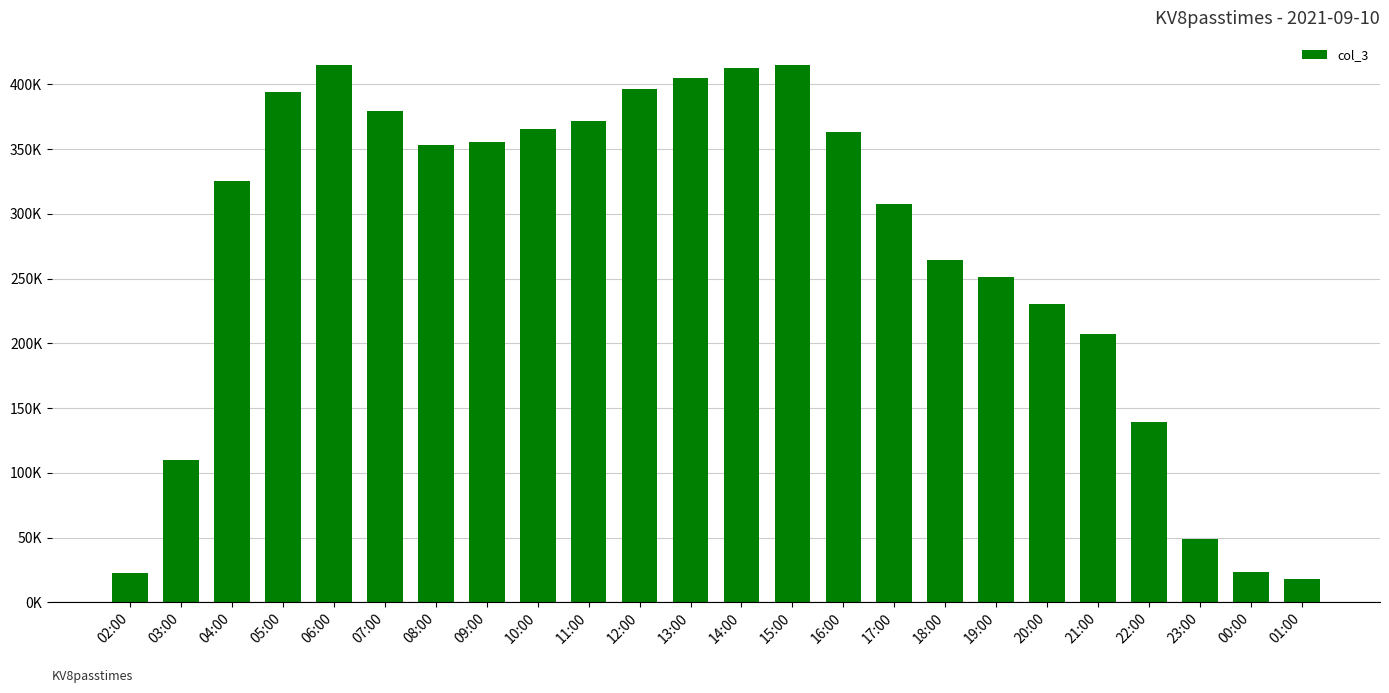

List the labels in order of value, largest first.

06:00, 15:00, 14:00, 13:00, 12:00, 05:00, 07:00, 11:00, 10:00, 16:00, 09:00, 08:00, 04:00, 17:00, 18:00, 19:00, 20:00, 21:00, 22:00, 03:00, 23:00, 00:00, 02:00, 01:00